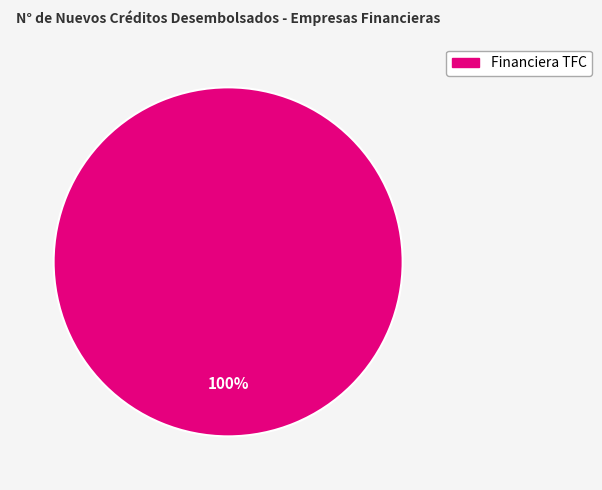

Does any single category account for the majority?

Yes